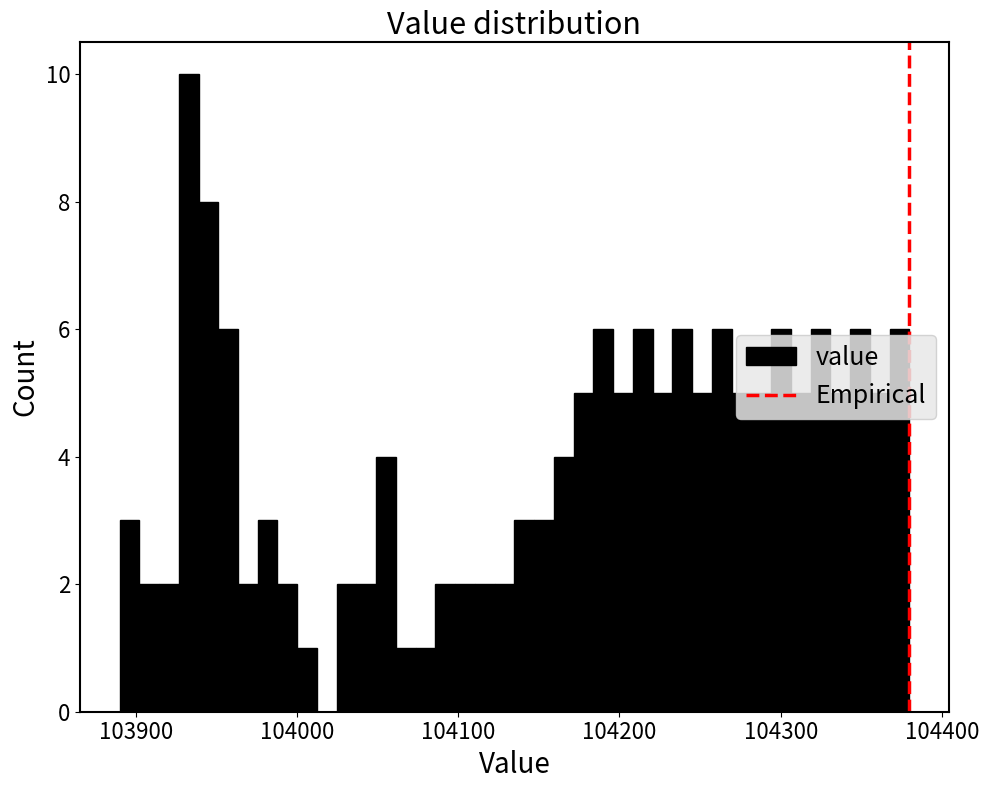

Around what value on the x-axis is the tallest bar? Give the approximate position of its centre, as read against the axis.

103930